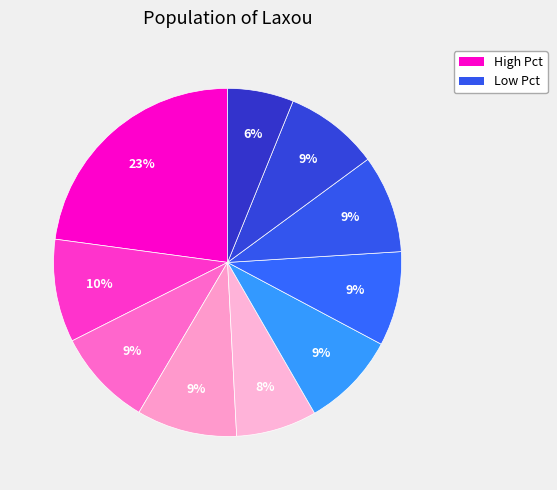

How many segments does this pie chart have?

10